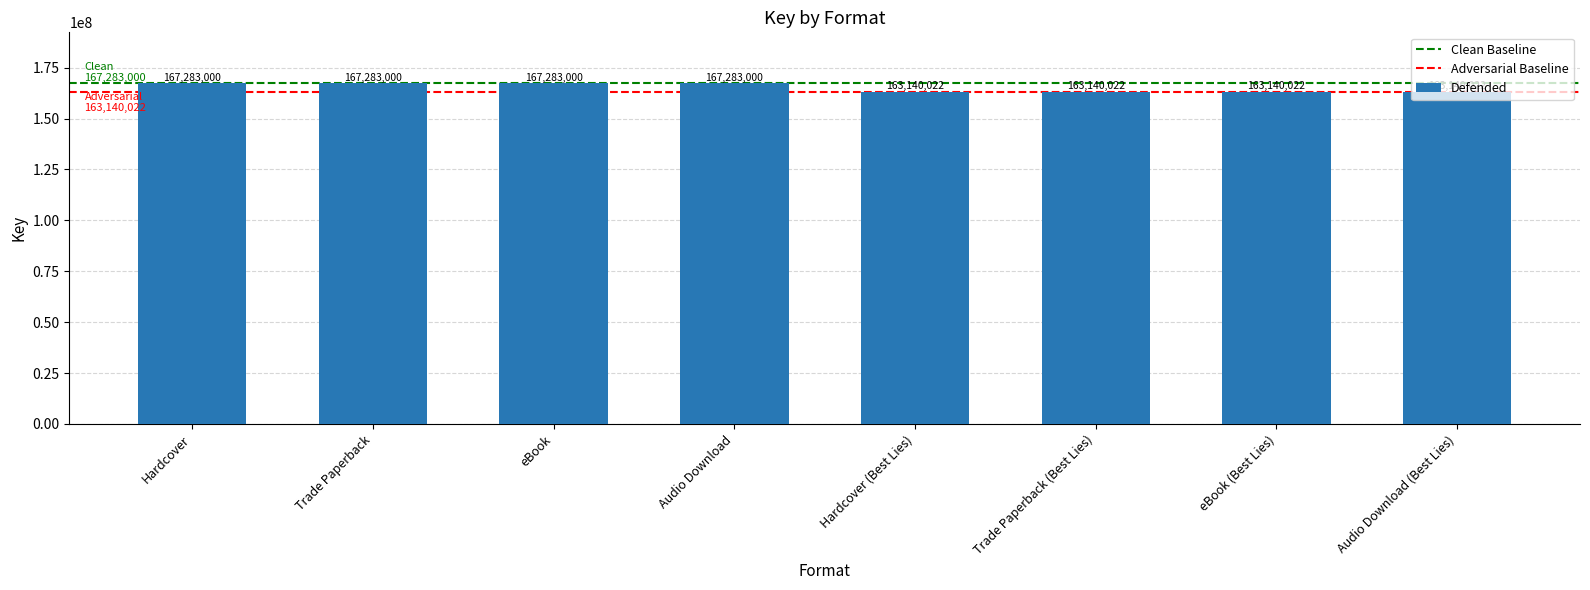

What is the sum of all values?

1321692088